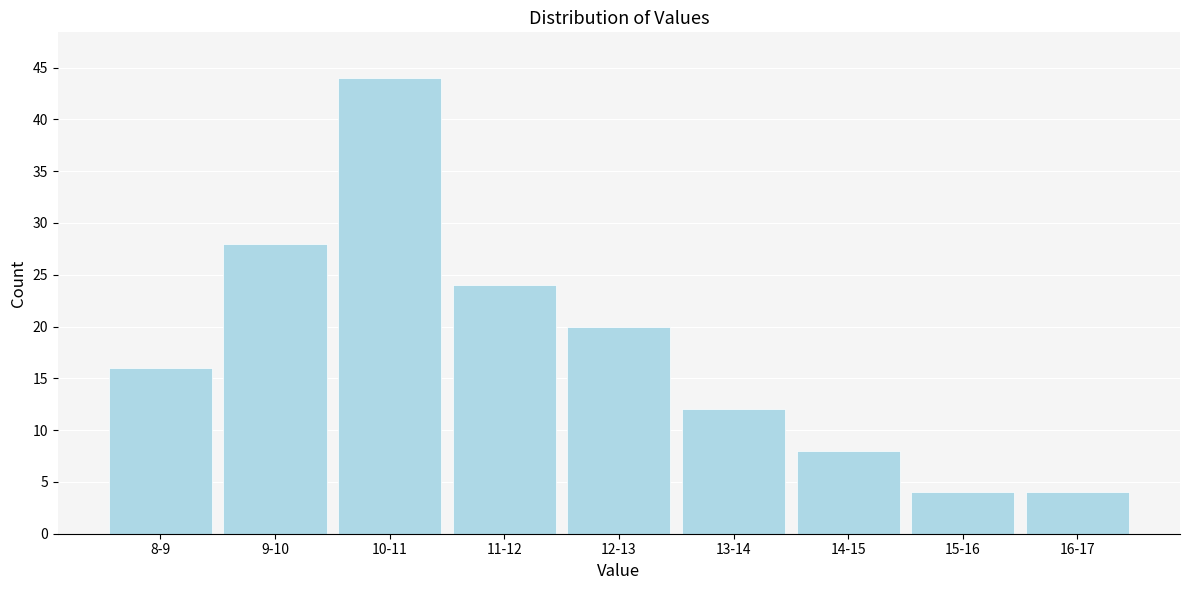

Reading left to right, extract all data points from this chart.

8-9=16	9-10=28	10-11=44	11-12=24	12-13=20	13-14=12	14-15=8	15-16=4	16-17=4